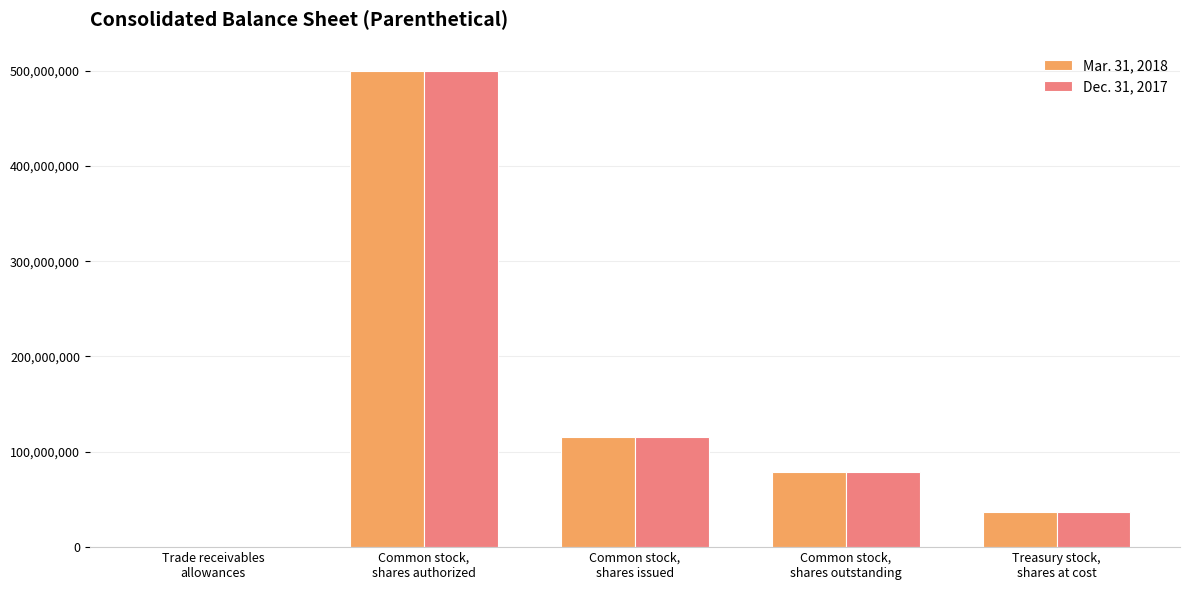

Reading left to right, list all the values displayed in this chart.

Mar. 31, 2018: Trade receivables
allowances=13484	Common stock,
shares authorized=500000000	Common stock,
shares issued=115858190	Common stock,
shares outstanding=78920199	Treasury stock,
shares at cost=36937991
Dec. 31, 2017: Trade receivables
allowances=13392	Common stock,
shares authorized=500000000	Common stock,
shares issued=115858190	Common stock,
shares outstanding=78947381	Treasury stock,
shares at cost=36910809